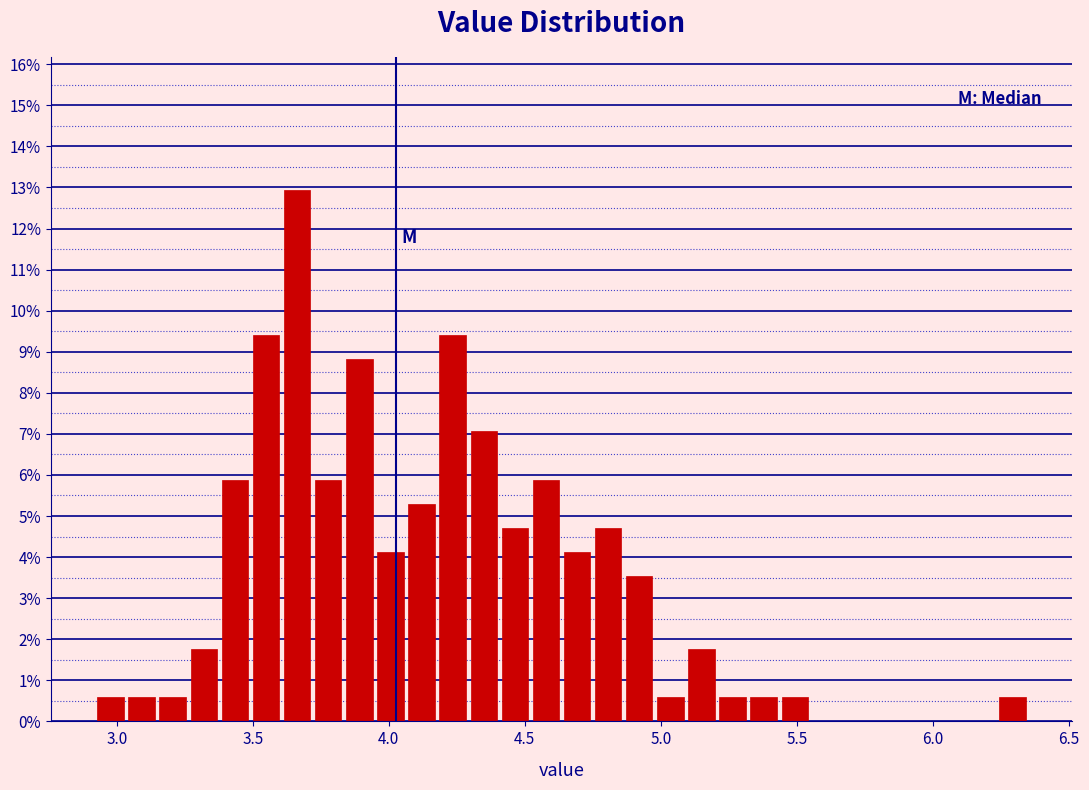

Around what value on the x-axis is the tallest bar? Give the approximate position of its centre, as read against the axis.

3.65